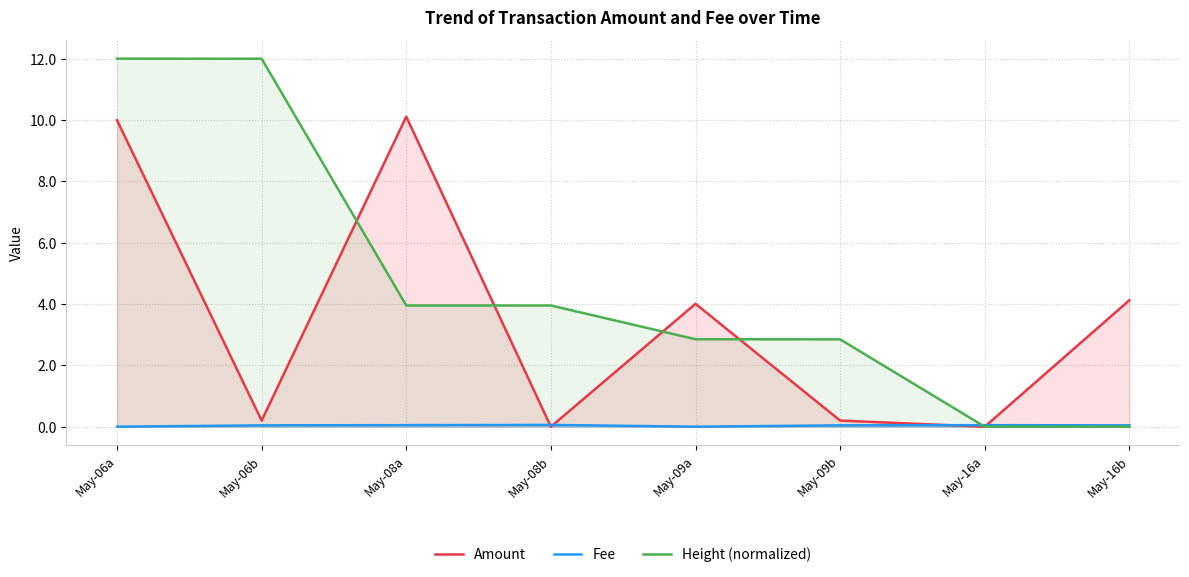

List the labels in order of Height (normalized) value, smallest first.

May-16a, May-16b, May-09b, May-09a, May-08a, May-08b, May-06b, May-06a